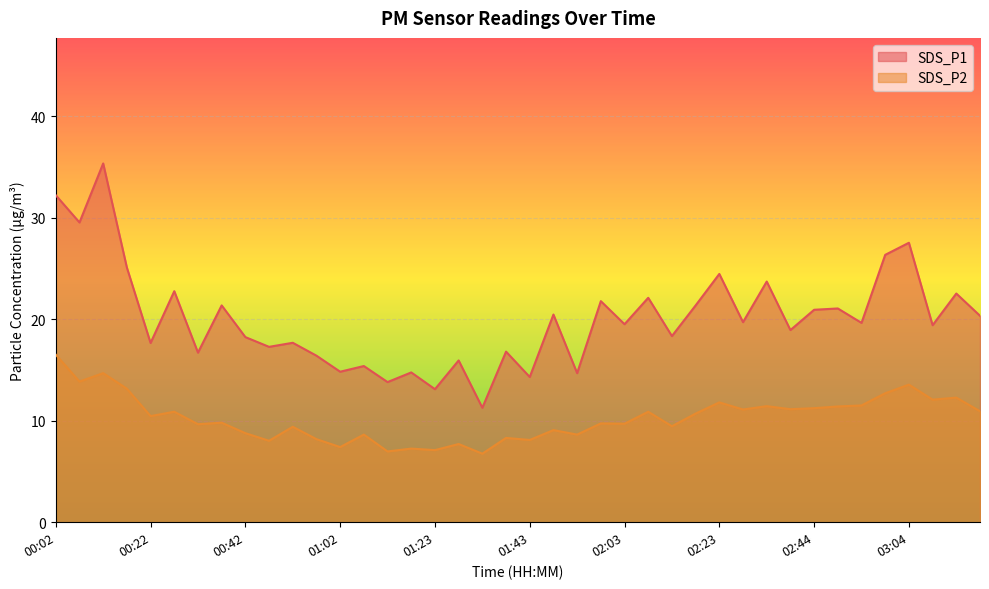

What position from the left is 02:03?

25